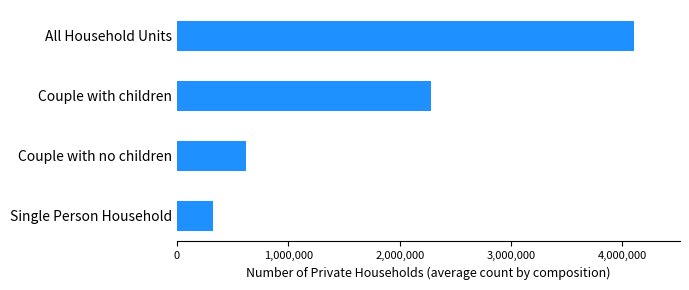

List the labels in order of value, largest first.

All Household Units, Couple with children, Couple with no children, Single Person Household